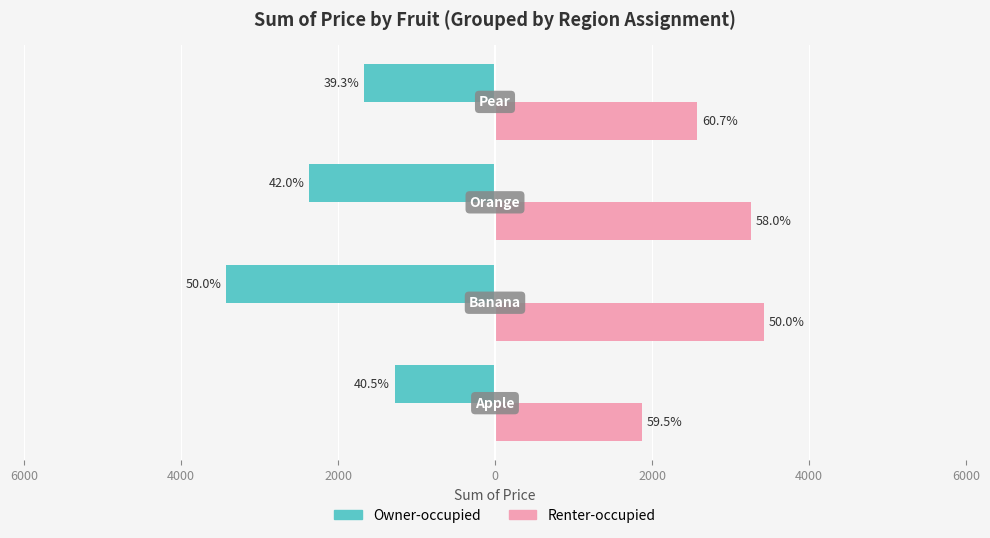

Count the Owner-occupied values in the range -2365 to -1278.

3